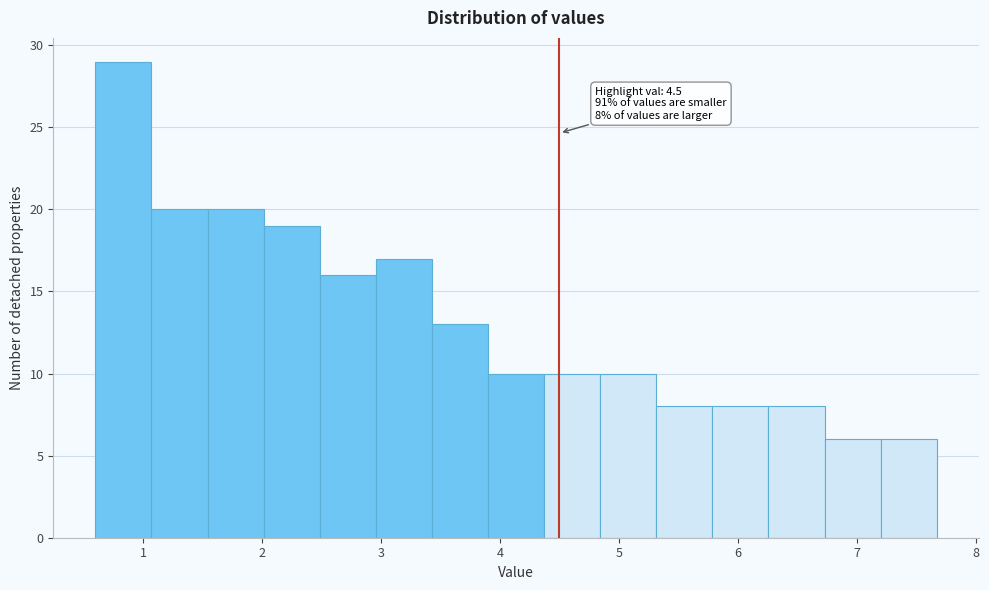

Which range on the x-axis has the tallest bar?

0.6 to 1.1